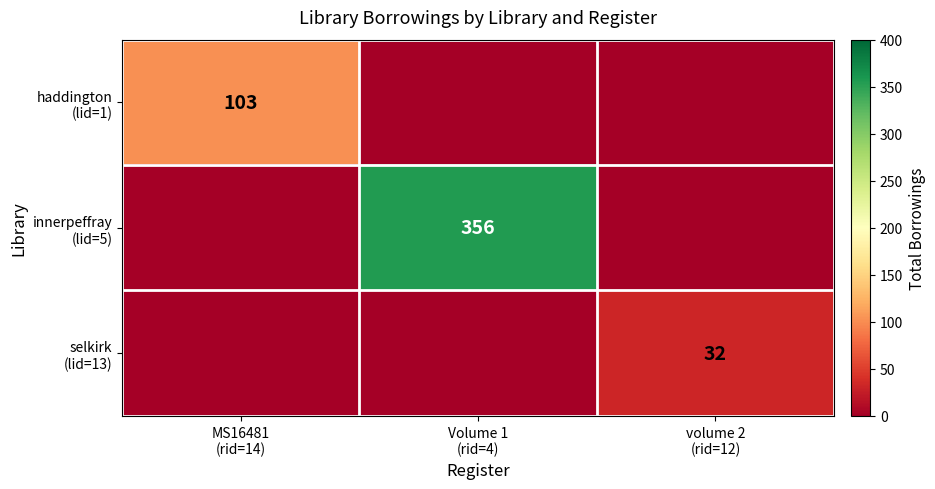

Rank the series by their average value, from lowest to highest.

selkirk (lid=13), haddington (lid=1), innerpeffray (lid=5)